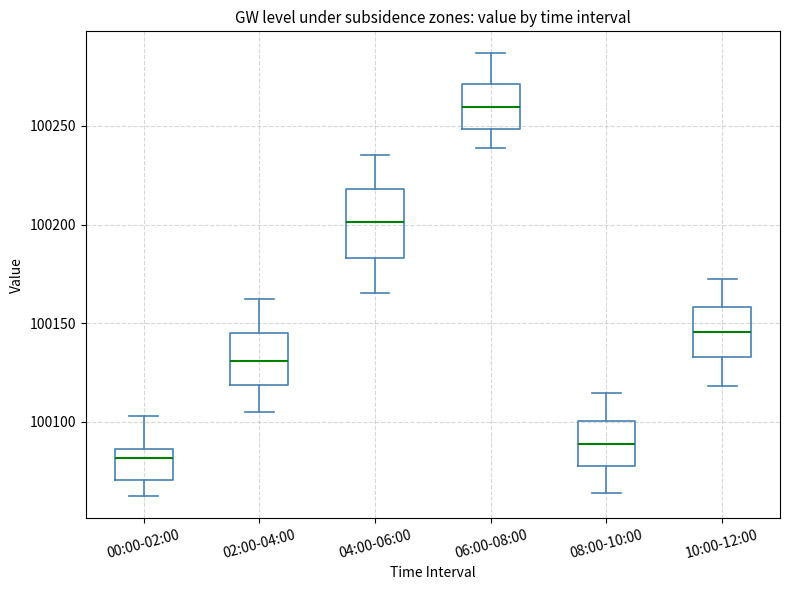

Comparing the boxes themselves (not the whiskers), which one is the tallest?

04:00-06:00